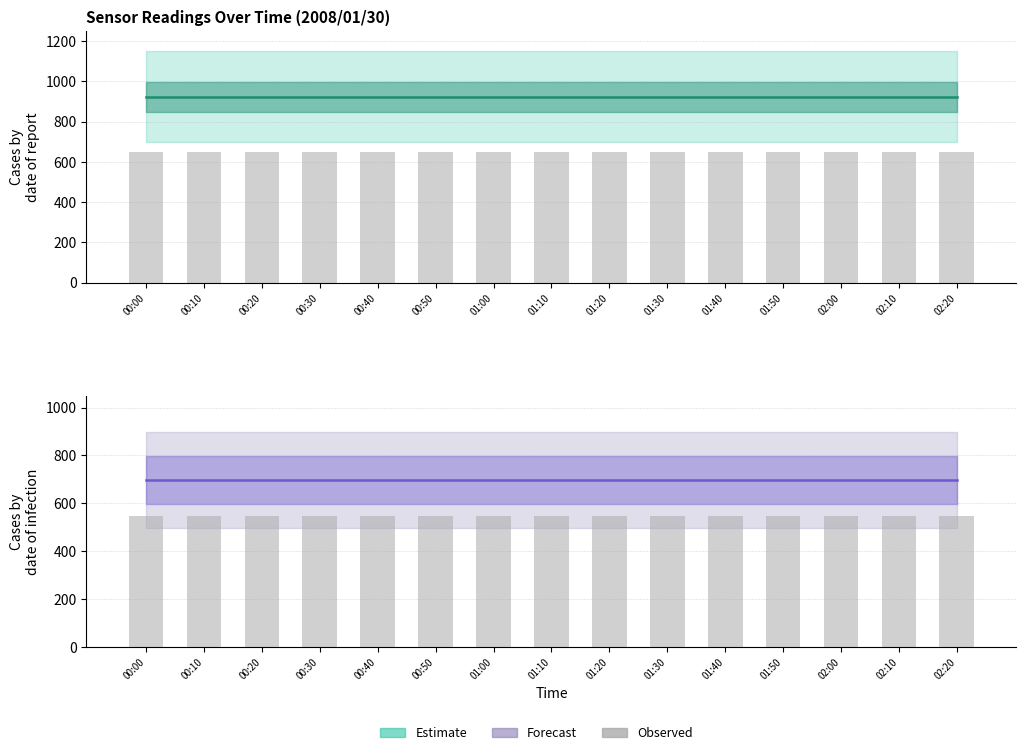

The Estimate (center) series shows 591.2 at 02:20. True or false?

False